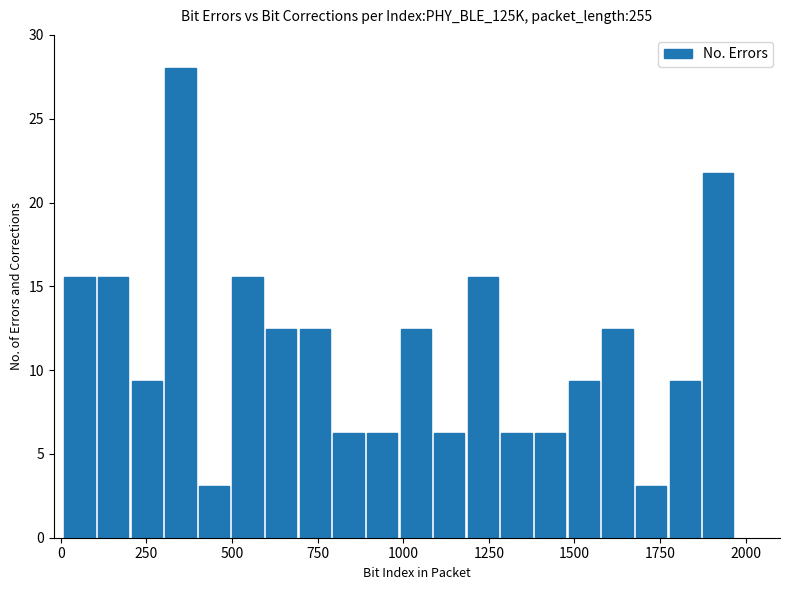

Read against the x-axis, roughly where is the centre of the tallest bar?

350